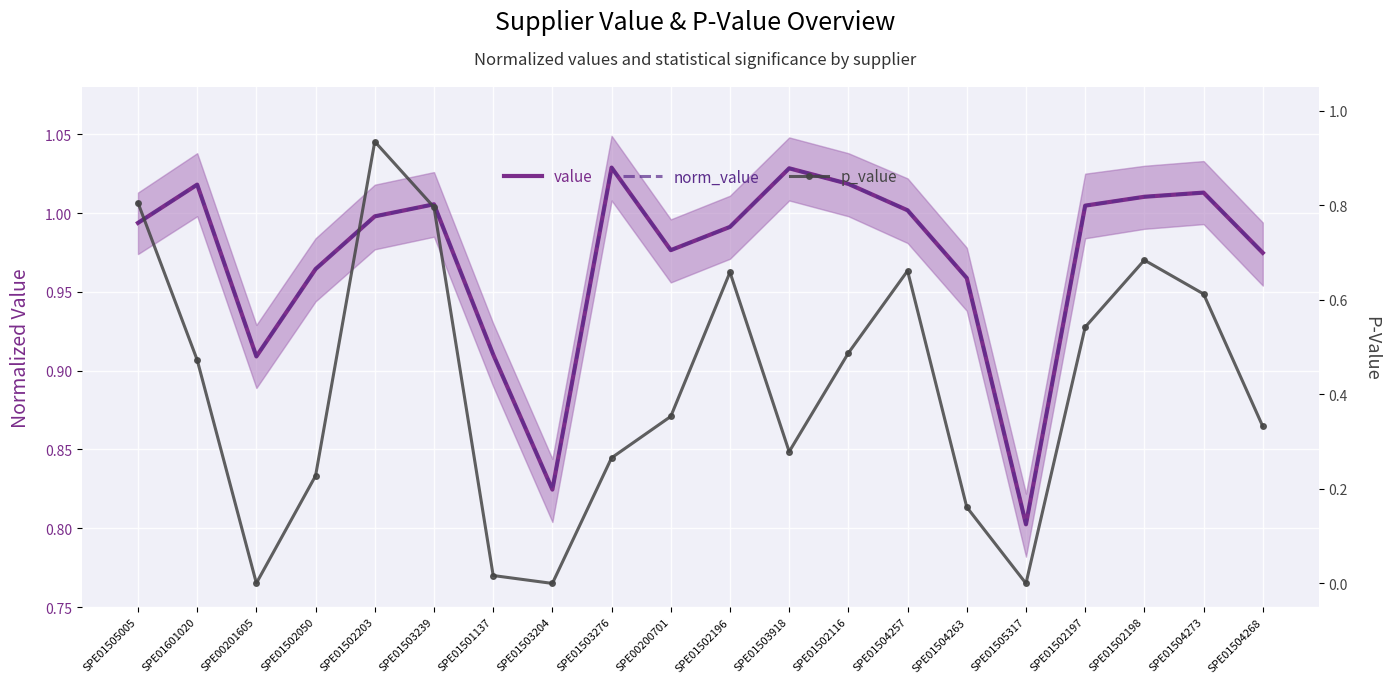

Which series has the largest range (max minus min)?

p_value